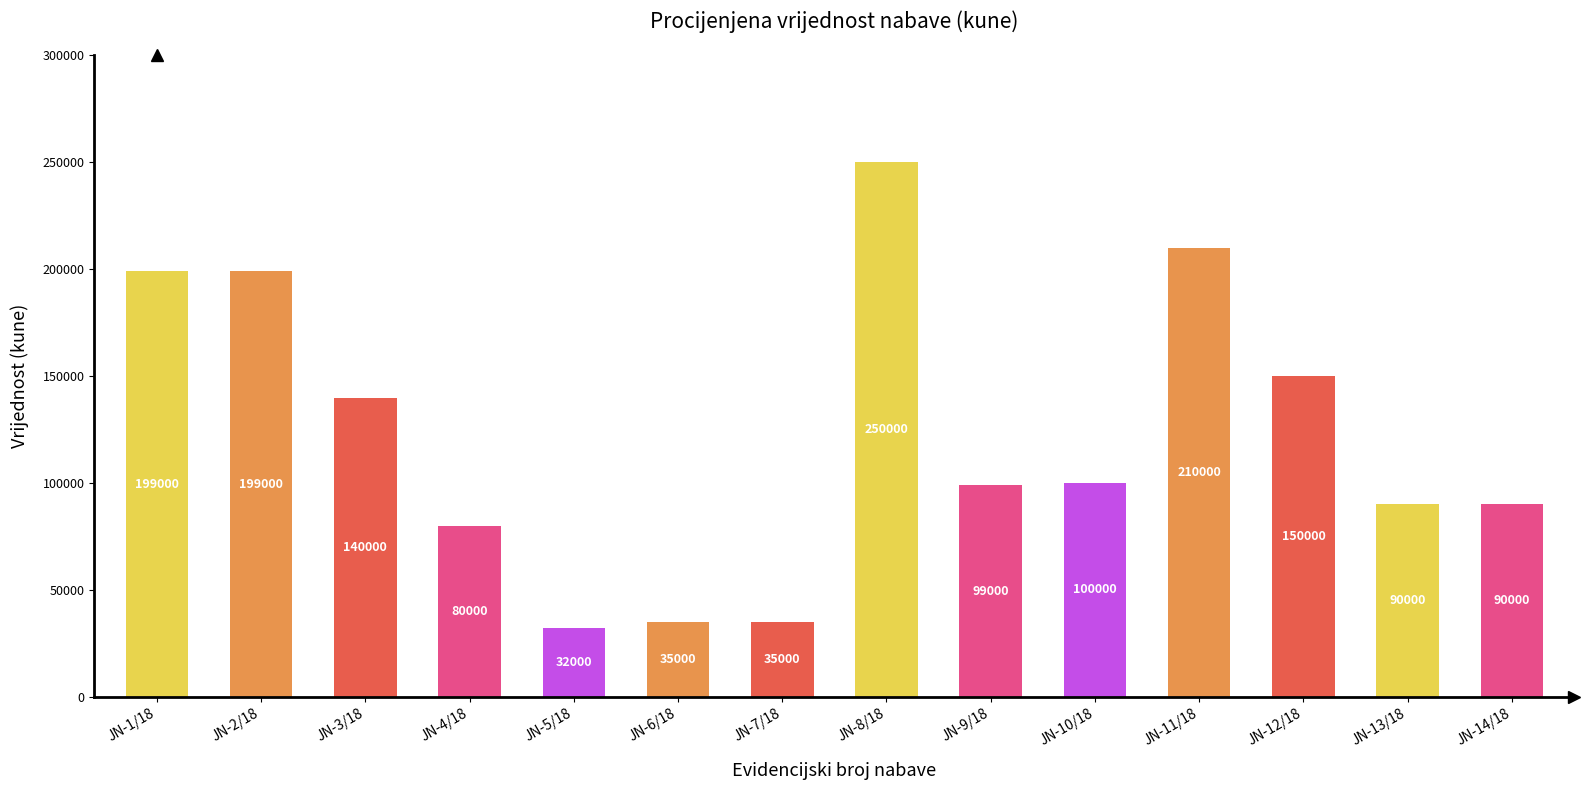

True or false: the data shows 160506 at JN-14/18.

False